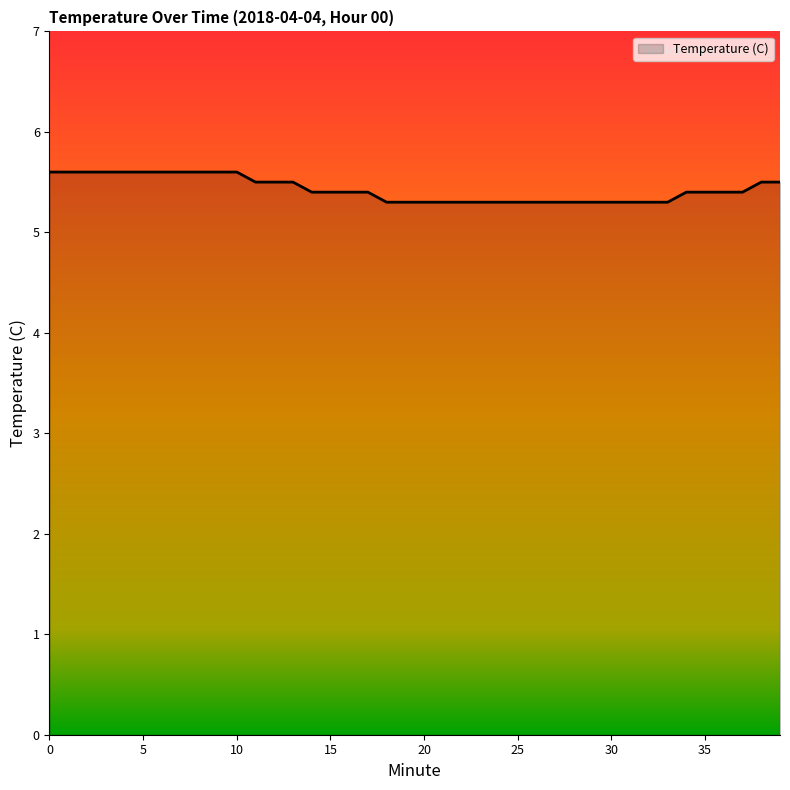

How many lines are shown in the chart?

1